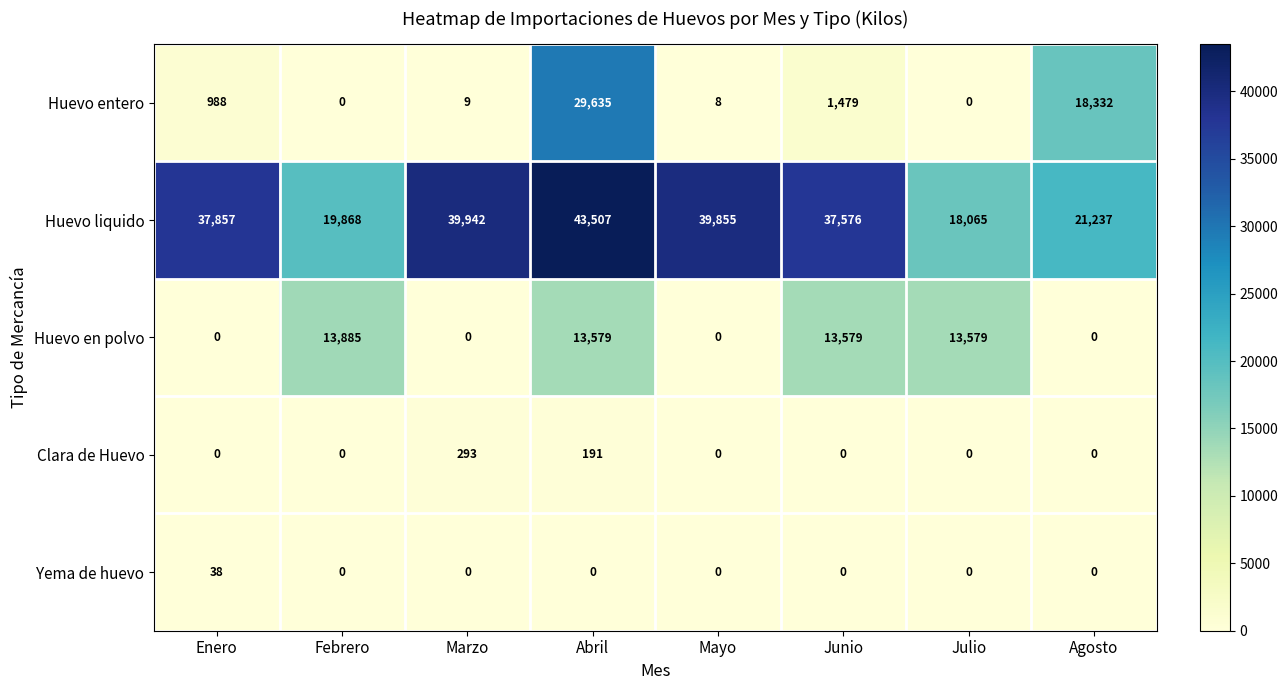

How many data points does each series have?

8